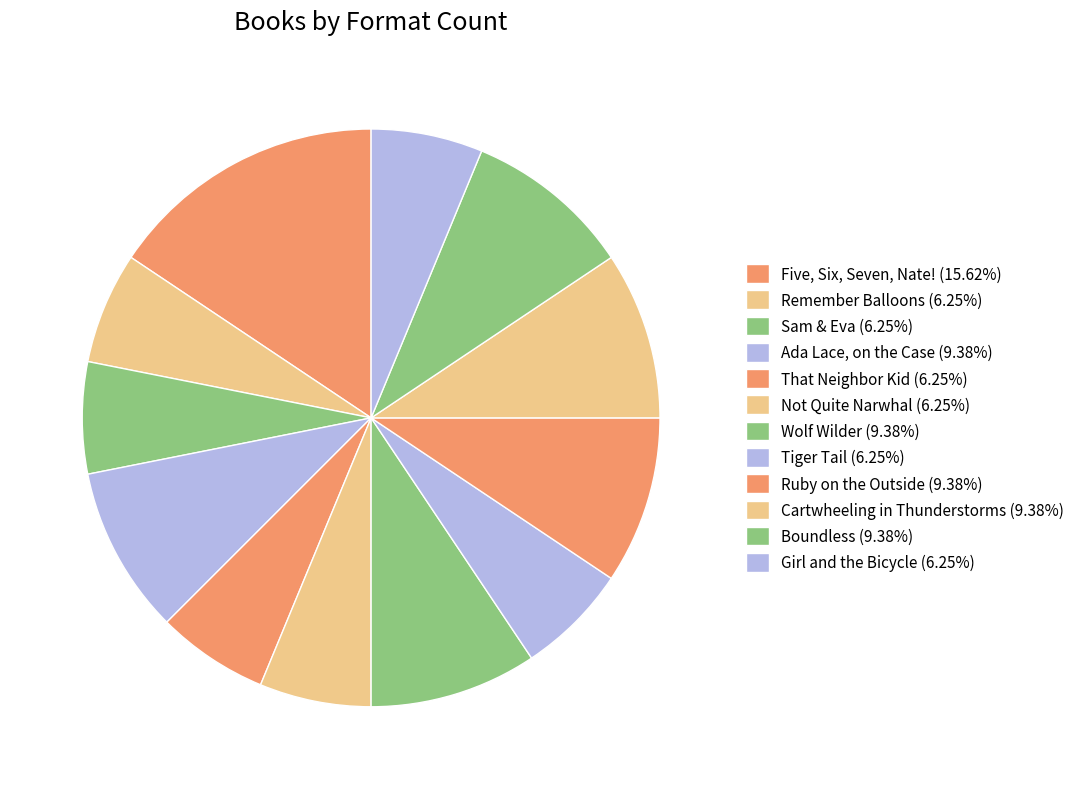

What percentage do Sam & Eva and Remember Balloons together represent?

12.5%